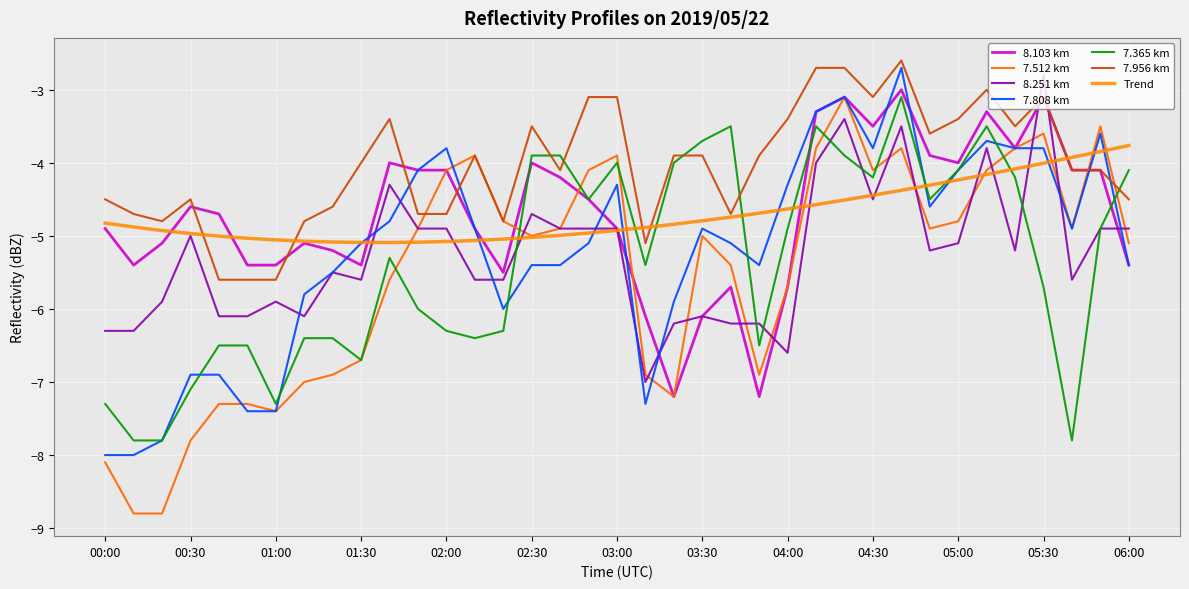

Is this an area chart (filled region under the line)?

No